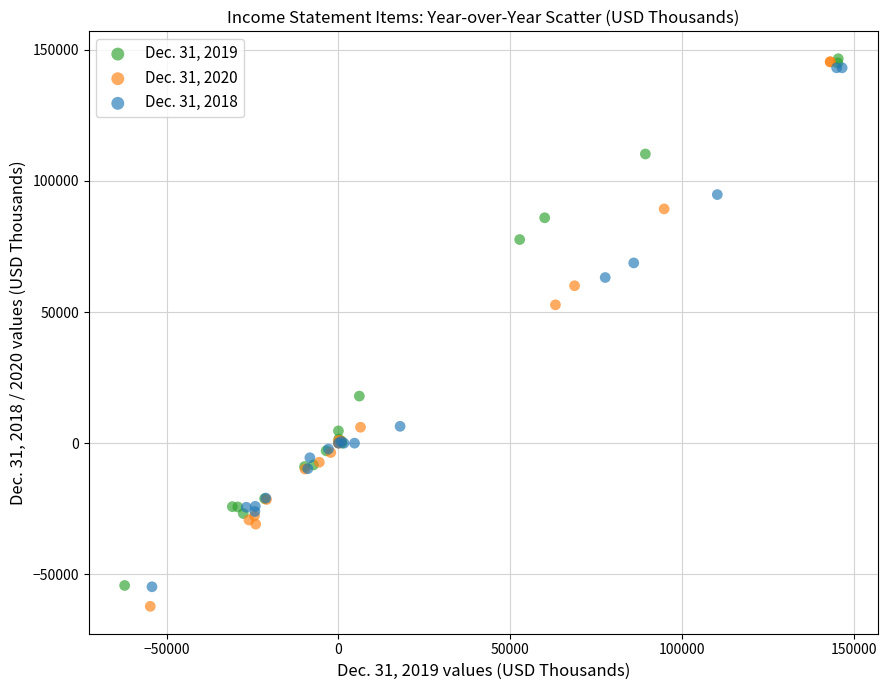

Which series reaches the minimum Y coordinate?

Dec. 31, 2020